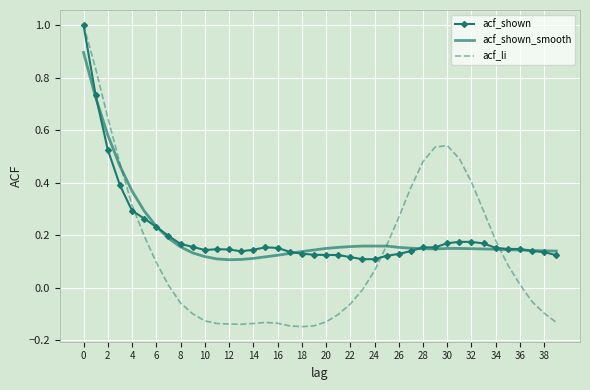

What is the difference between the maximum and minimum values in the acf_li series?

1.1